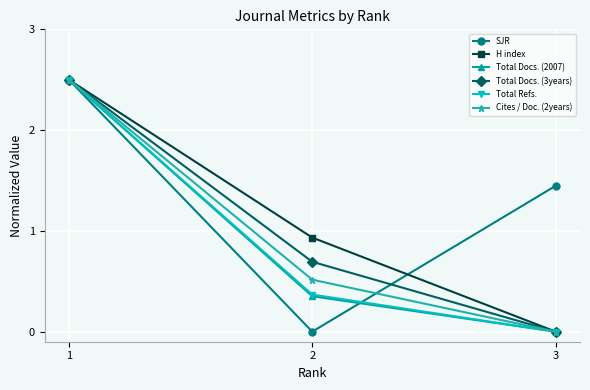

Rank the categories by Cites / Doc. (2years) value from lowest to highest.

3, 2, 1